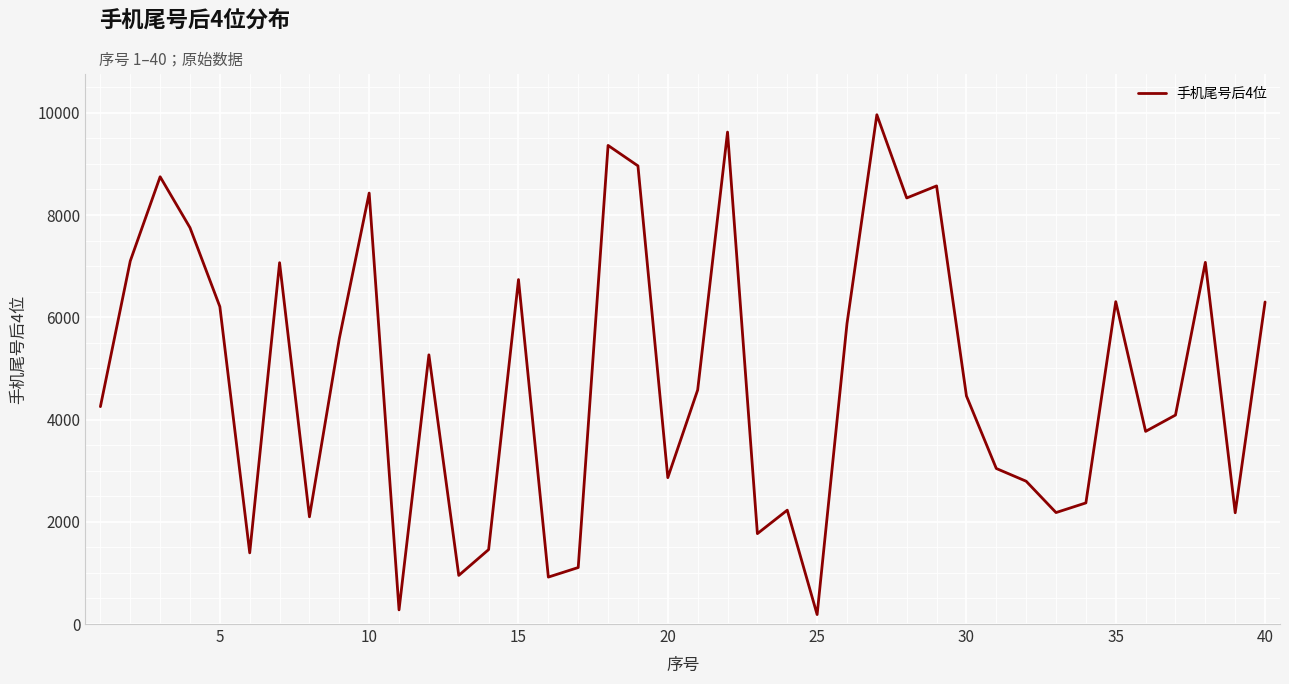

What is the maximum value shown in the chart?

9961